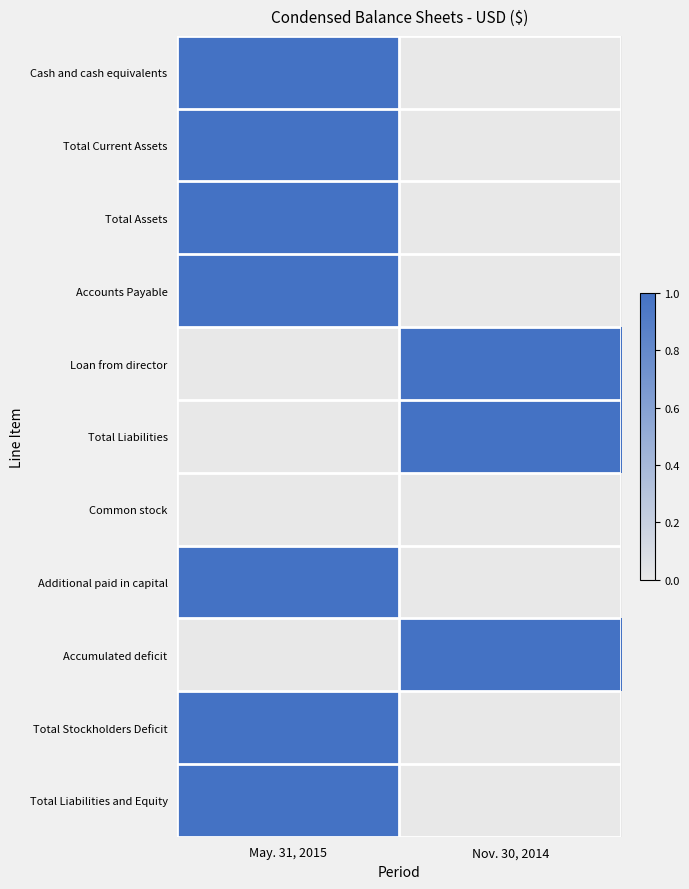

What is the total value across all series at Nov. 30, 2014?

3.0